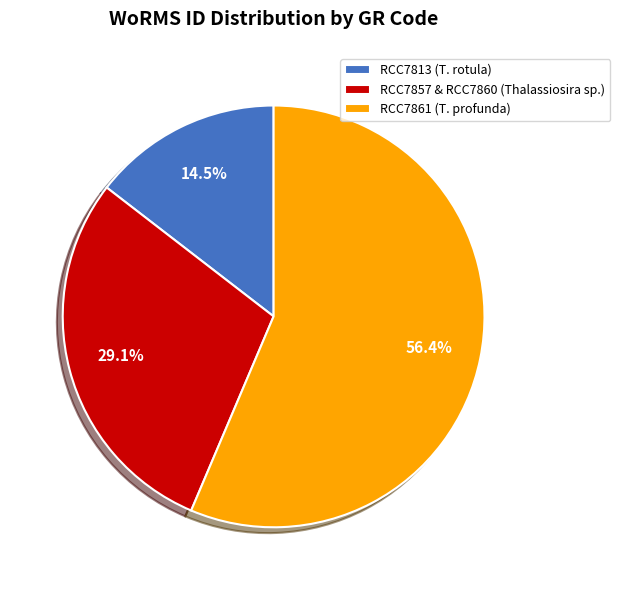

Rank the categories by value from highest to lowest.

RCC7861 (T. profunda), RCC7857 & RCC7860 (Thalassiosira sp.), RCC7813 (T. rotula)